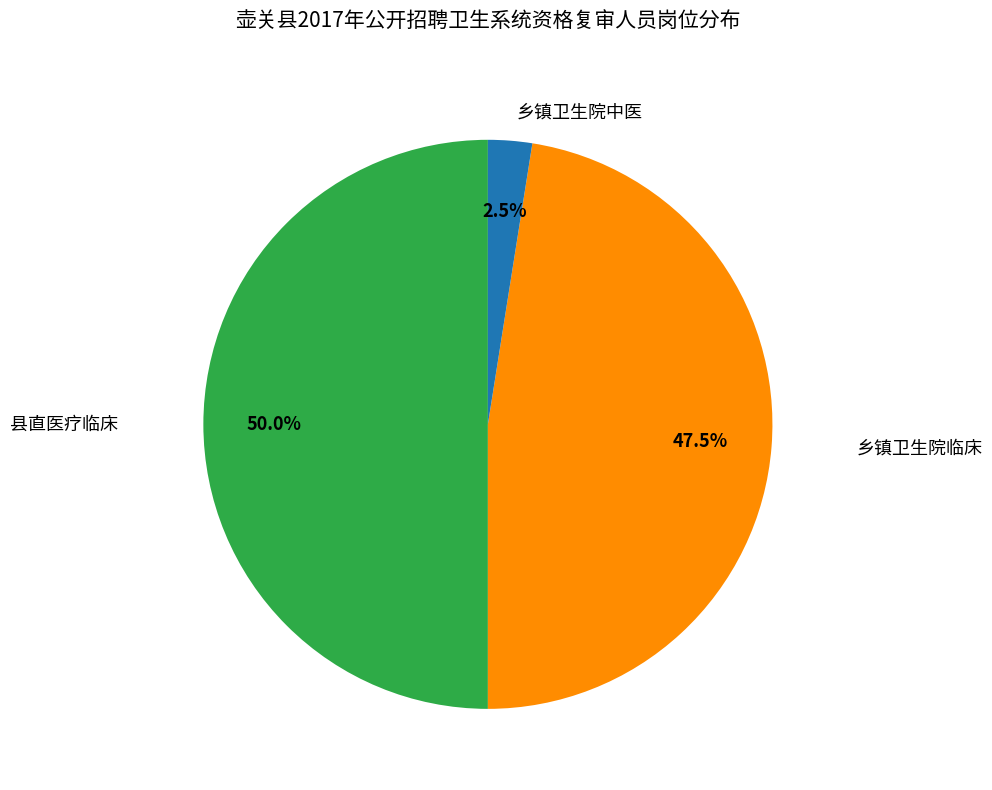

The 乡镇卫生院临床 slice represents 37% of the pie. True or false?

False